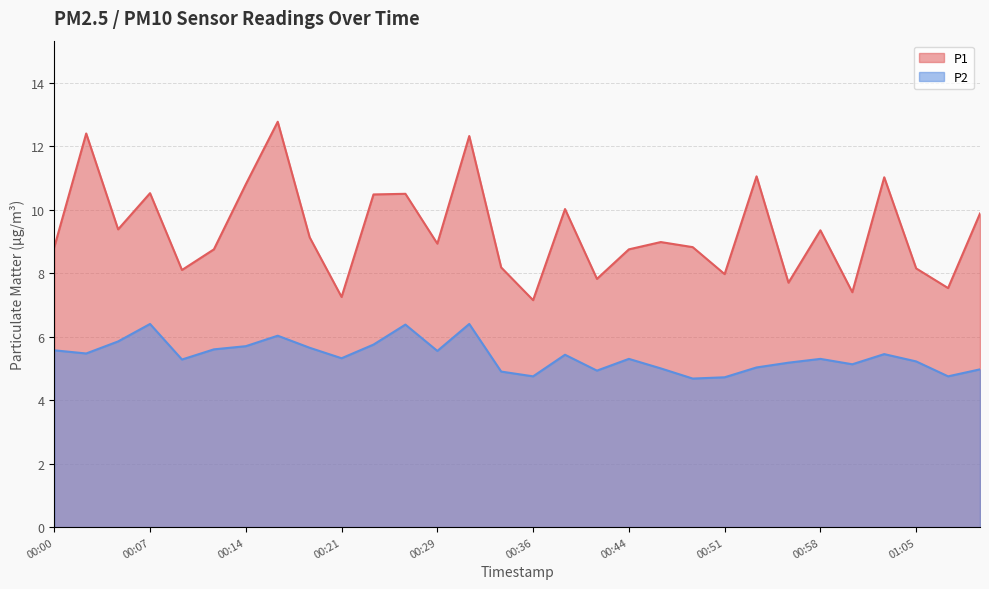

Is it true that P1 equals 10.5 at 00:24?

True